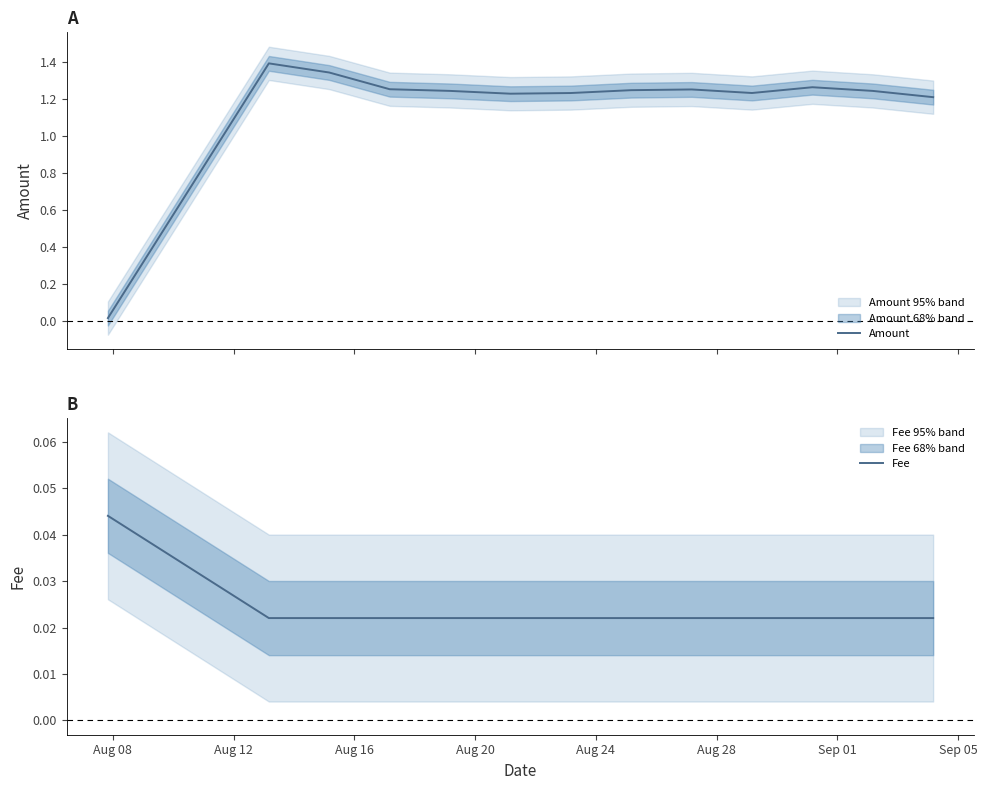

What is the highest value of the Amount series?

1.4